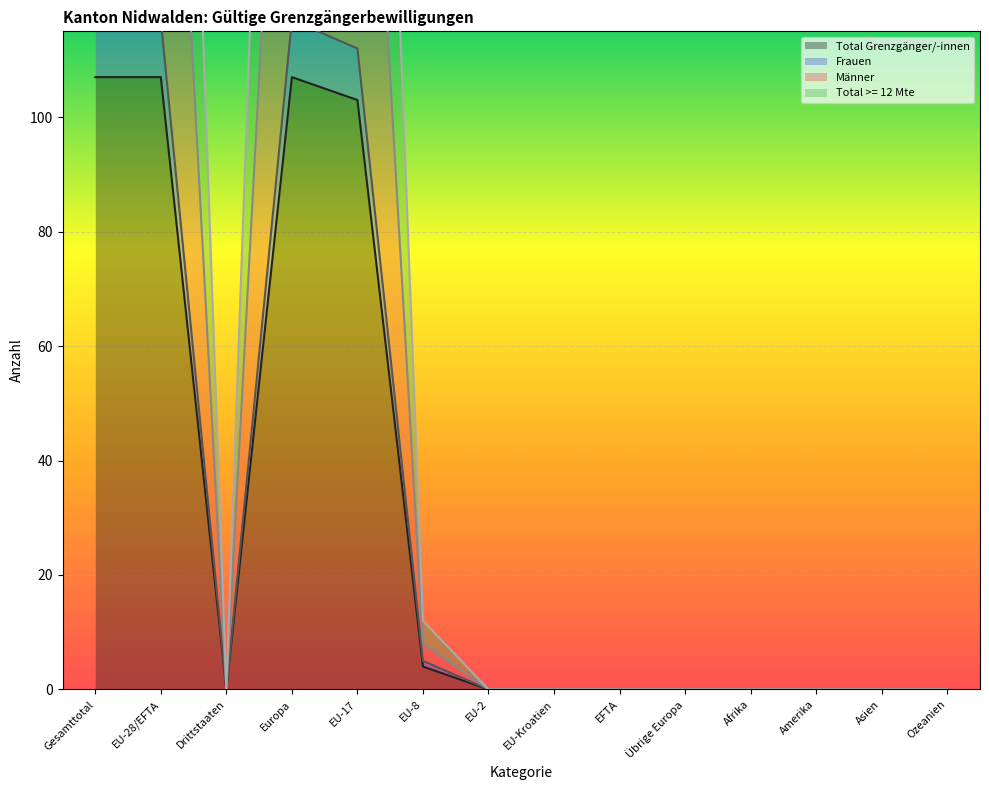

Between Gesamttotal and EU-2, which is larger?

Gesamttotal